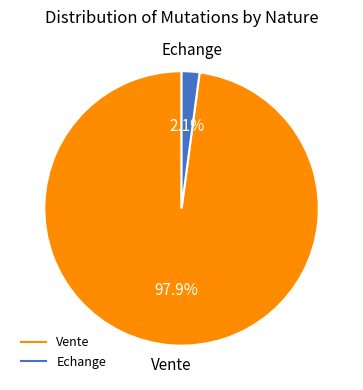

How much of the chart is everything except Echange?

97.9%